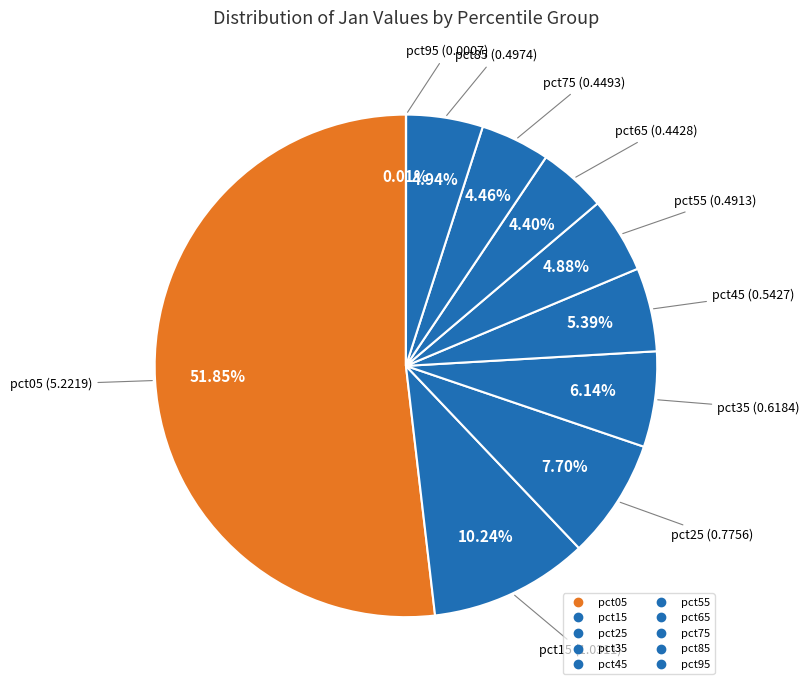

Is there a majority slice in this chart?

Yes